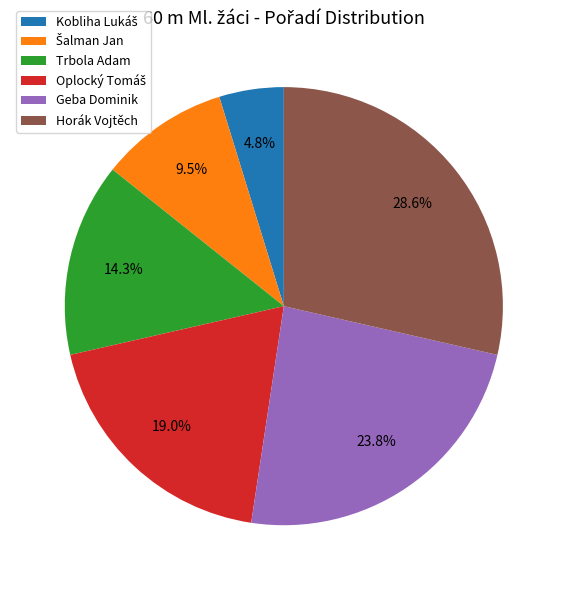

What percentage do Horák Vojtěch and Geba Dominik together represent?

52.4%